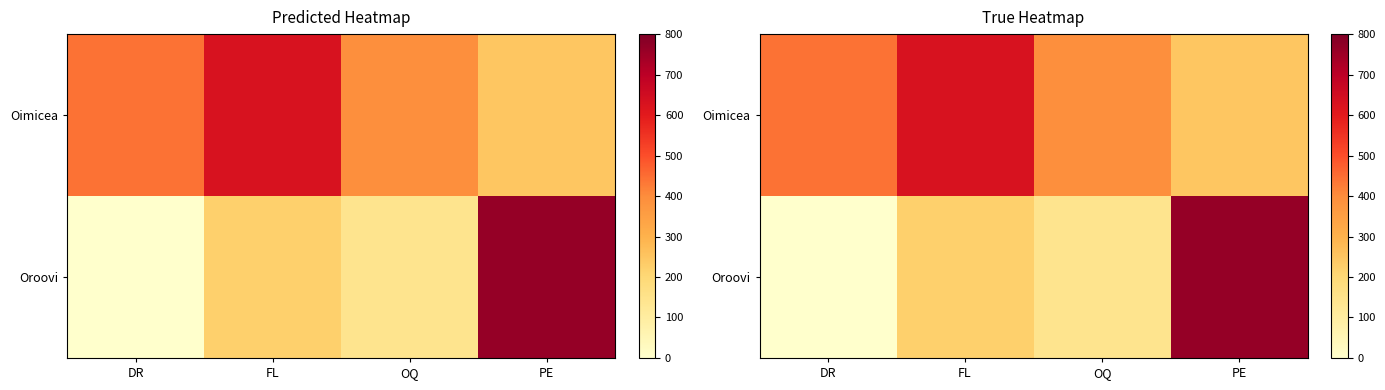

What is the sum of all Oimicea values?

1711